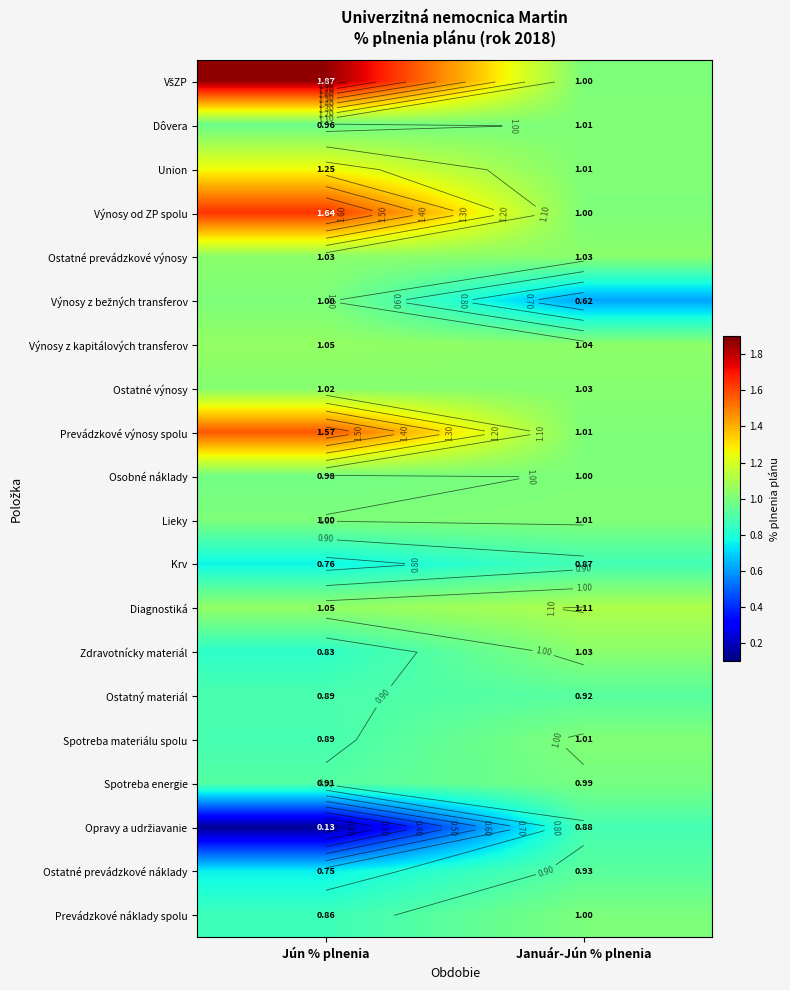

What is the sum of all Výnosy z bežných transferov values?

1.6